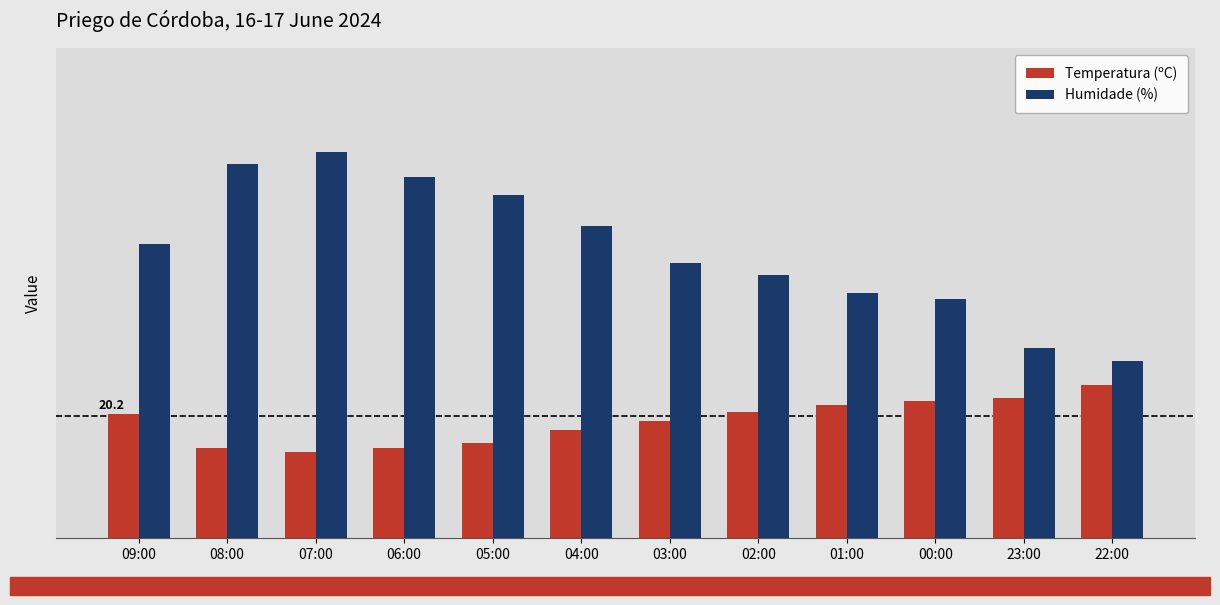

Is it true that Temperatura (ºC) equals 36.2 at 09:00?

False